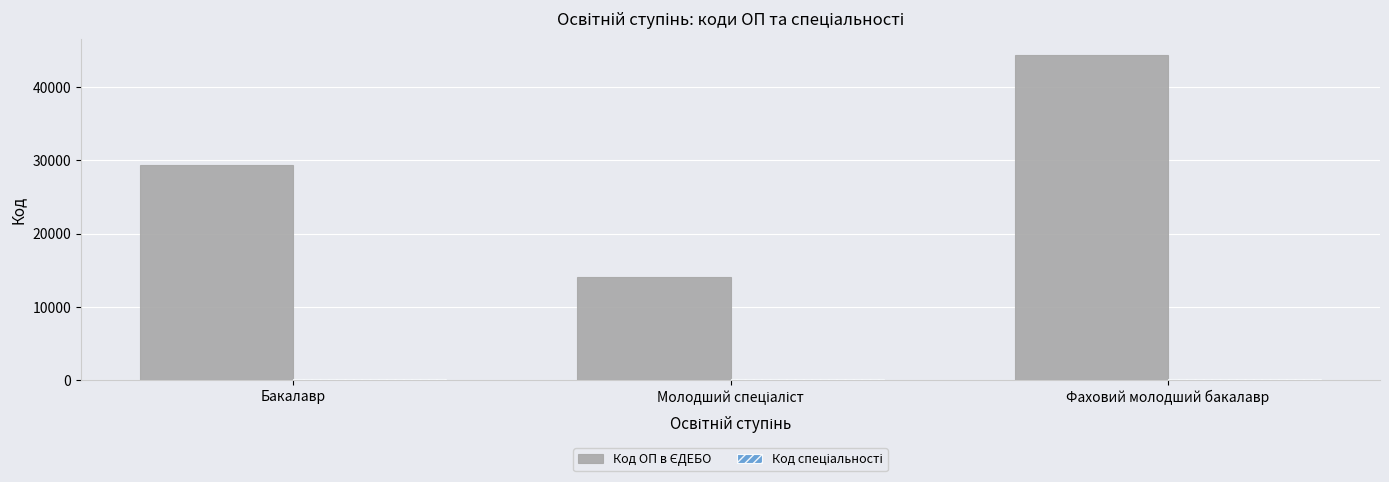

What is the difference between the highest and lowest values at Фаховий молодший бакалавр?

44174